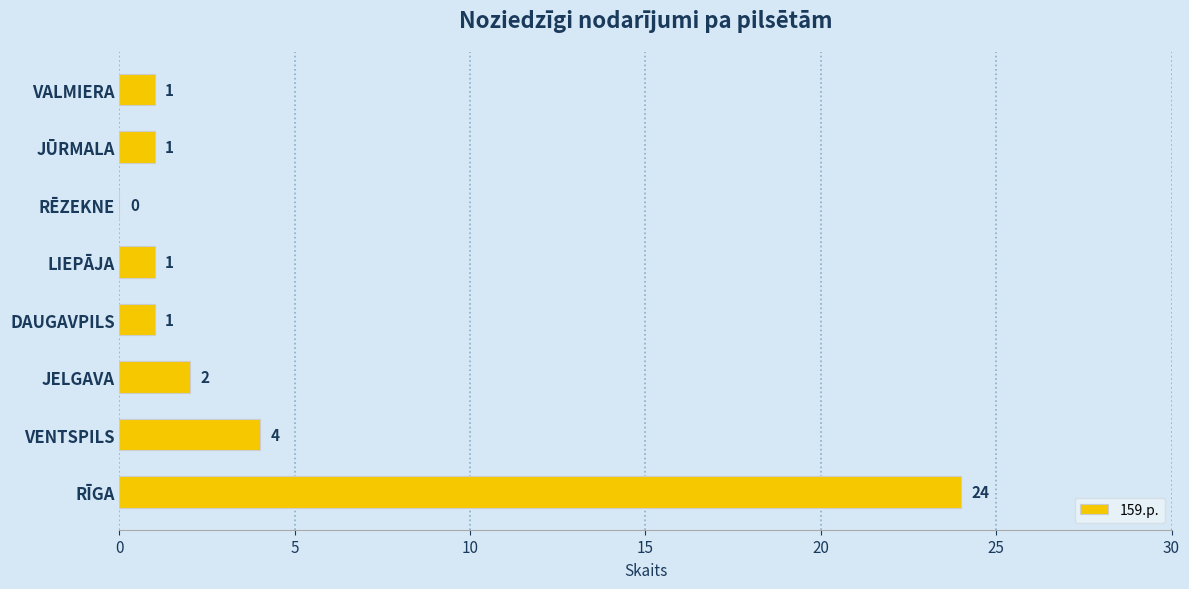

Where is the data nearest to the value 12?

VENTSPILS